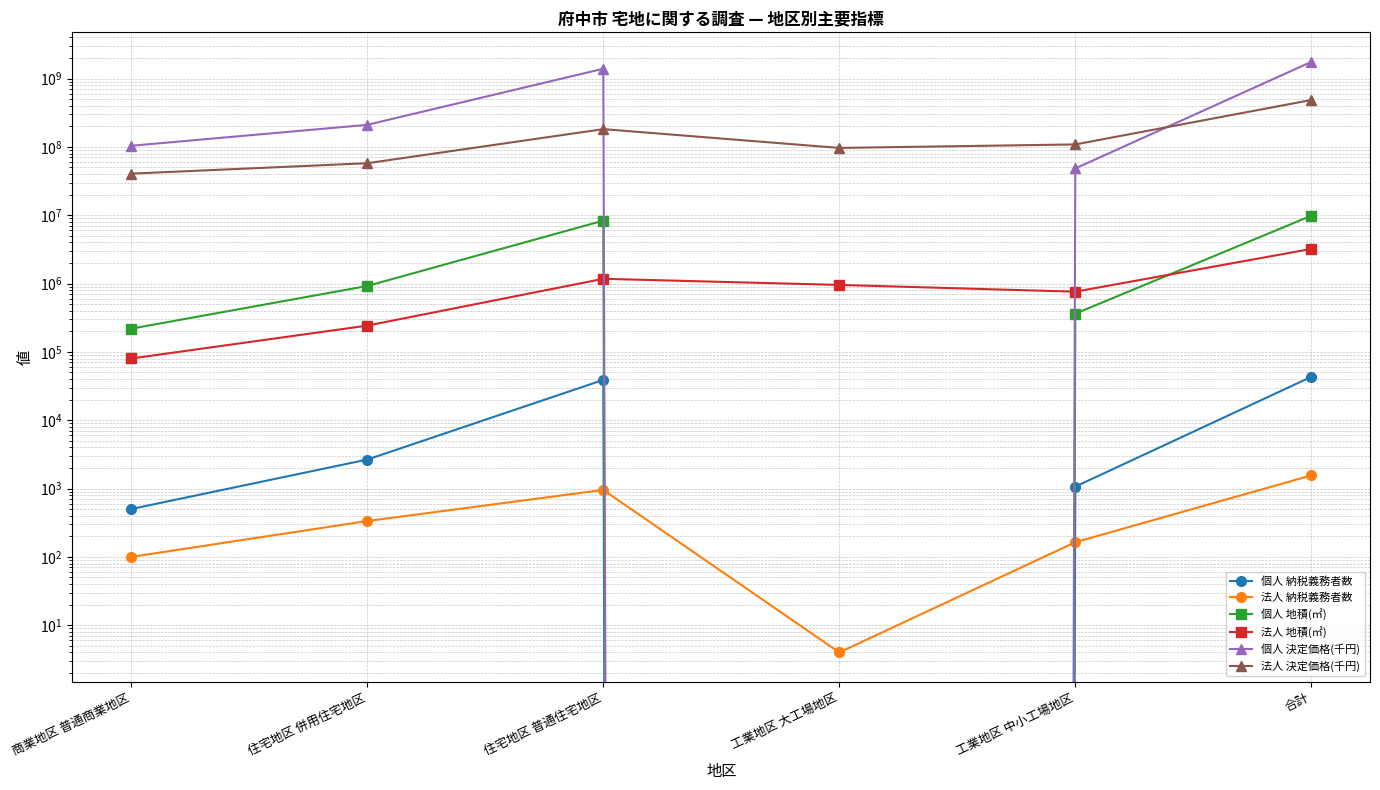

The value of 法人 地積(㎡) at 工業地区 大工場地区 is 1561504. True or false?

False